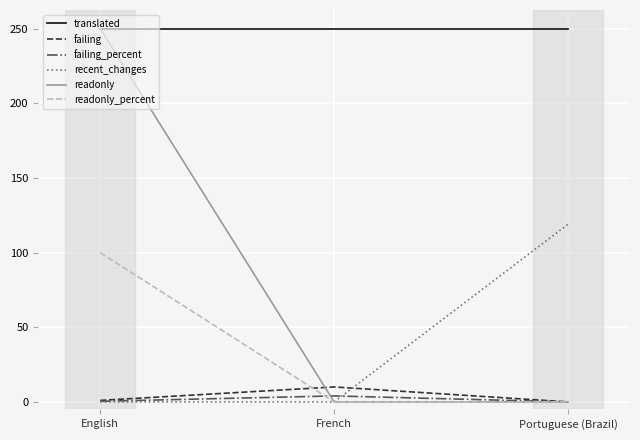

The translated series shows 347.7 at French. True or false?

False